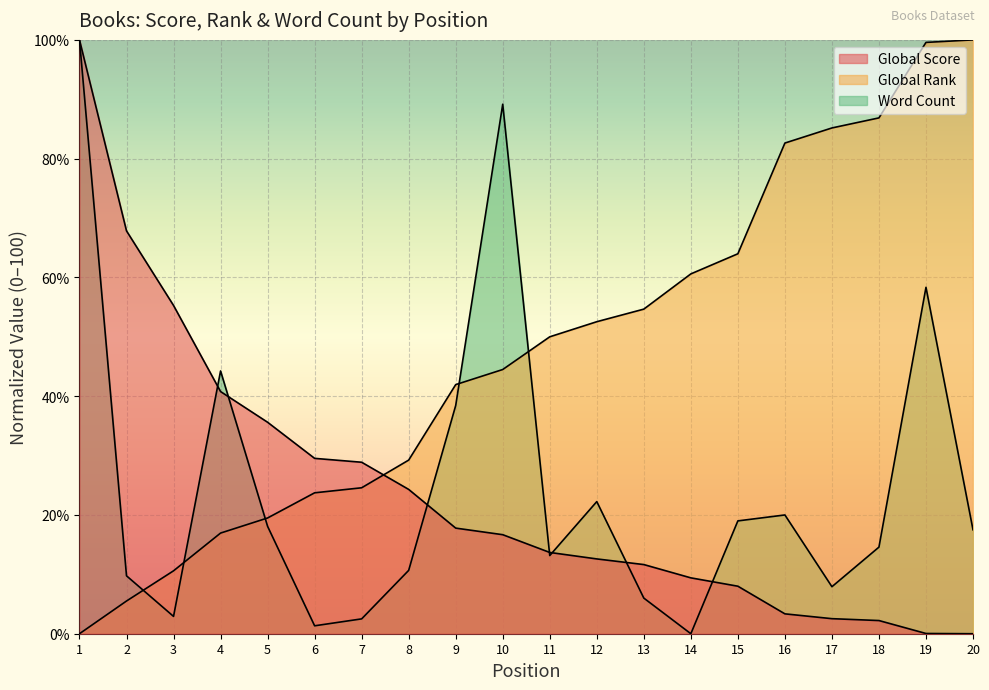

The value of Global Score at 1 is 100.0. True or false?

True